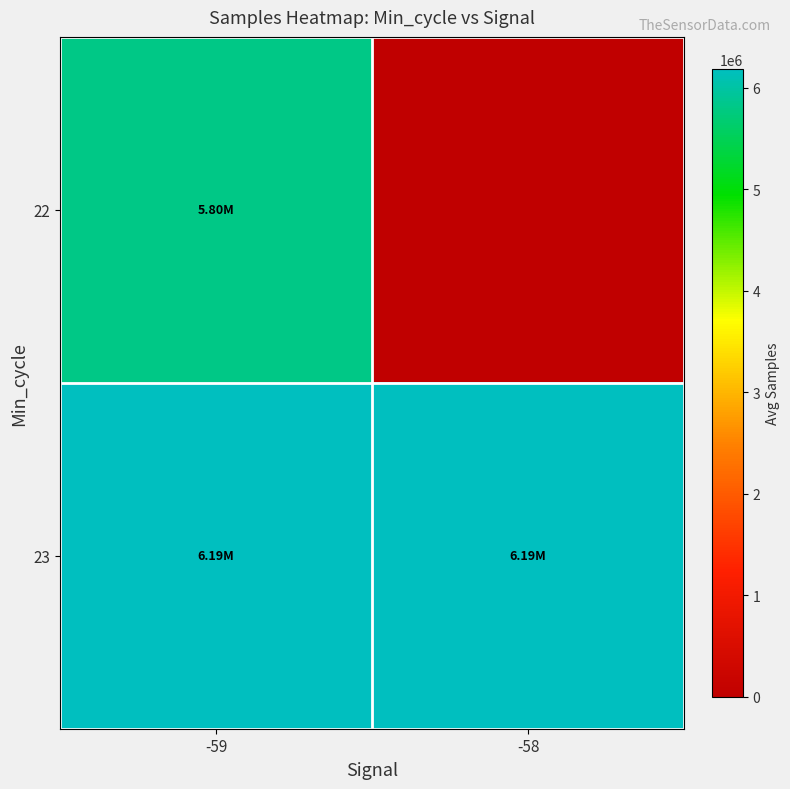

Which label corresponds to the largest value in the chart?

-59